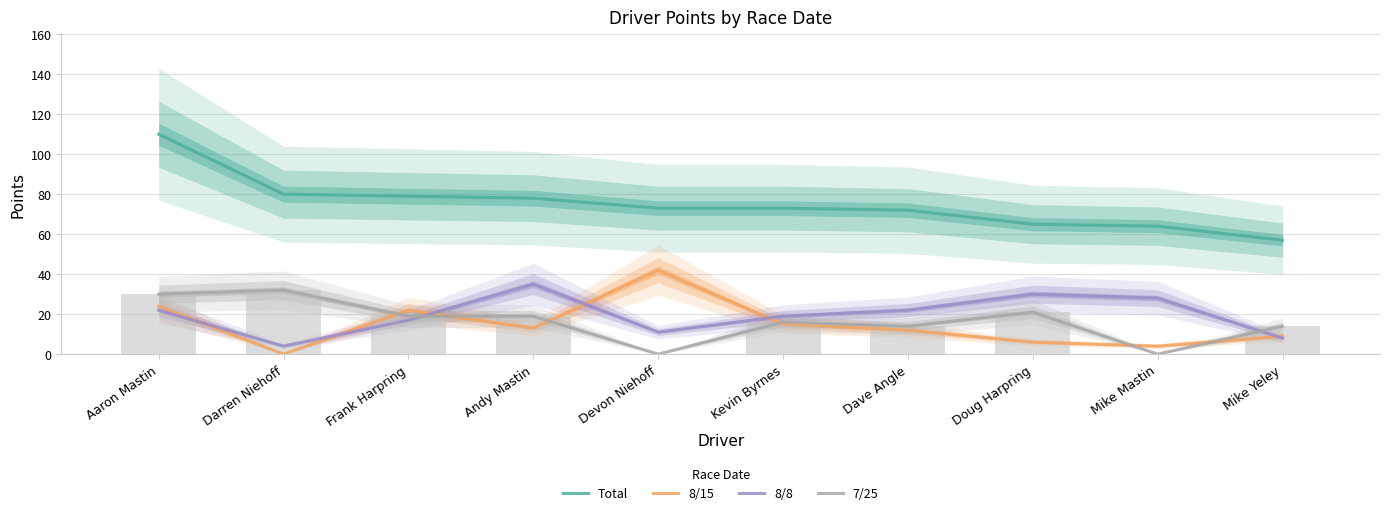

Between Aaron Mastin and Devon Niehoff, which series saw the biggest shift?

Total